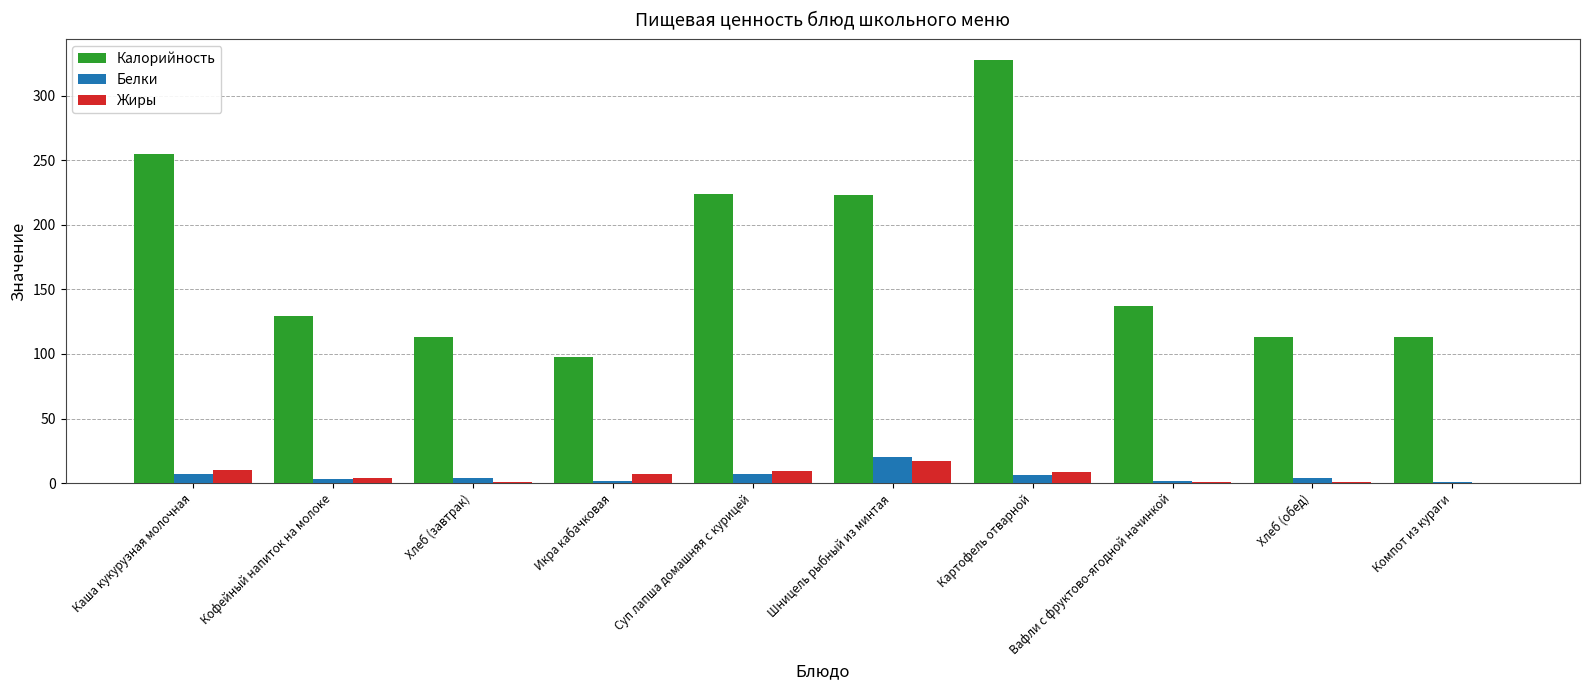

Is the value of Жиры at Картофель отварной greater than the value of Калорийность at Картофель отварной?

No